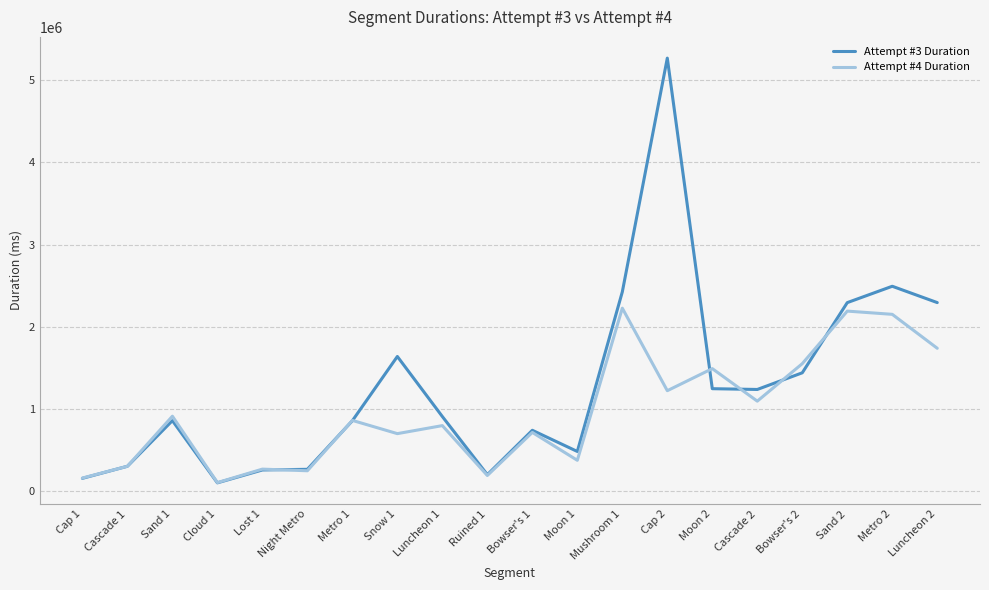

The value of Attempt #3 Duration at Luncheon 1 is 267298. True or false?

False